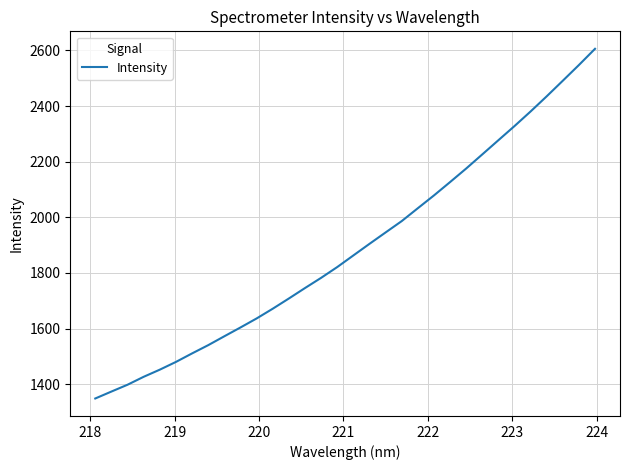

What is the smallest value displayed?

1348.9